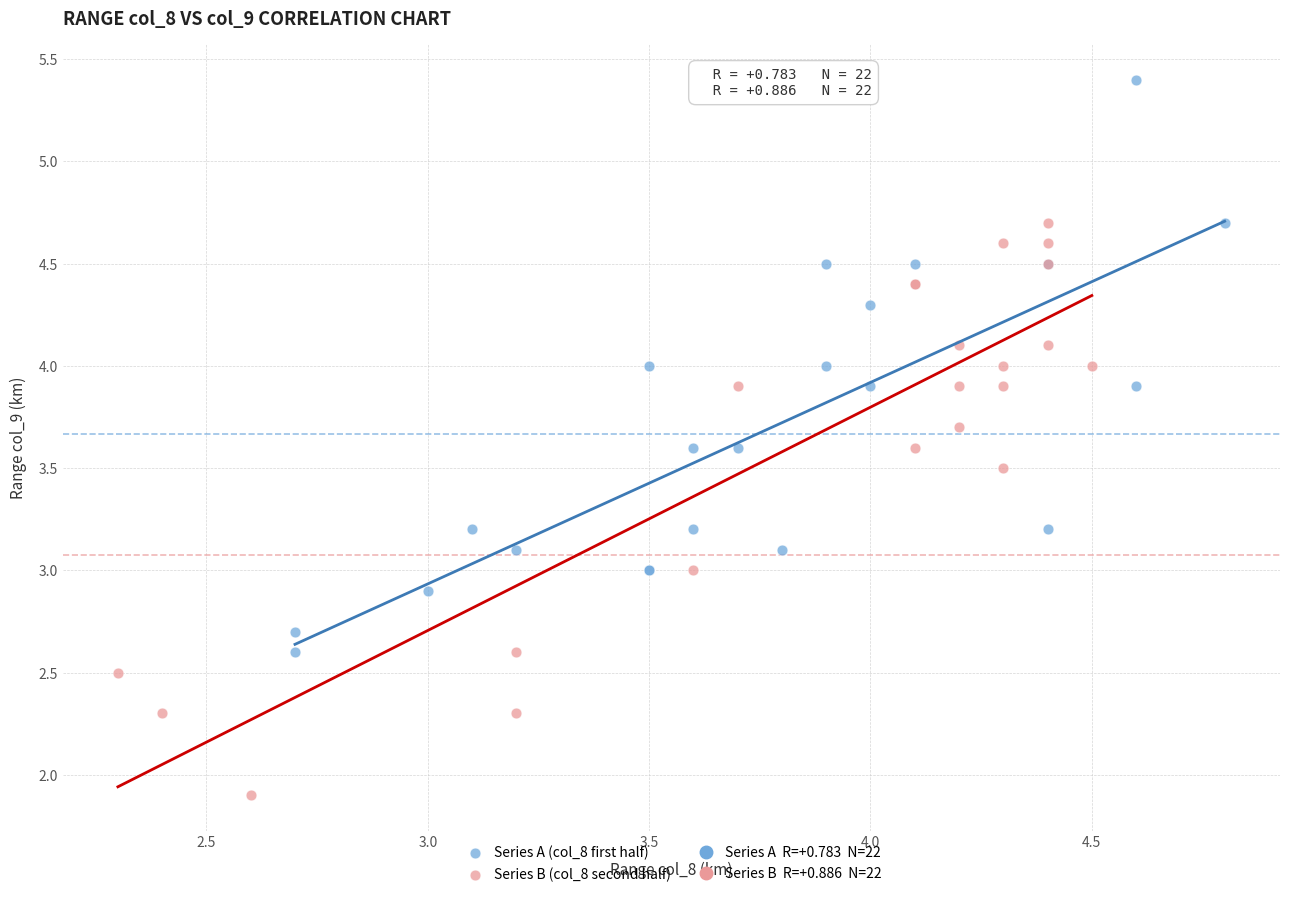

Which series reaches the minimum Y coordinate?

Series B (col_8 second half)